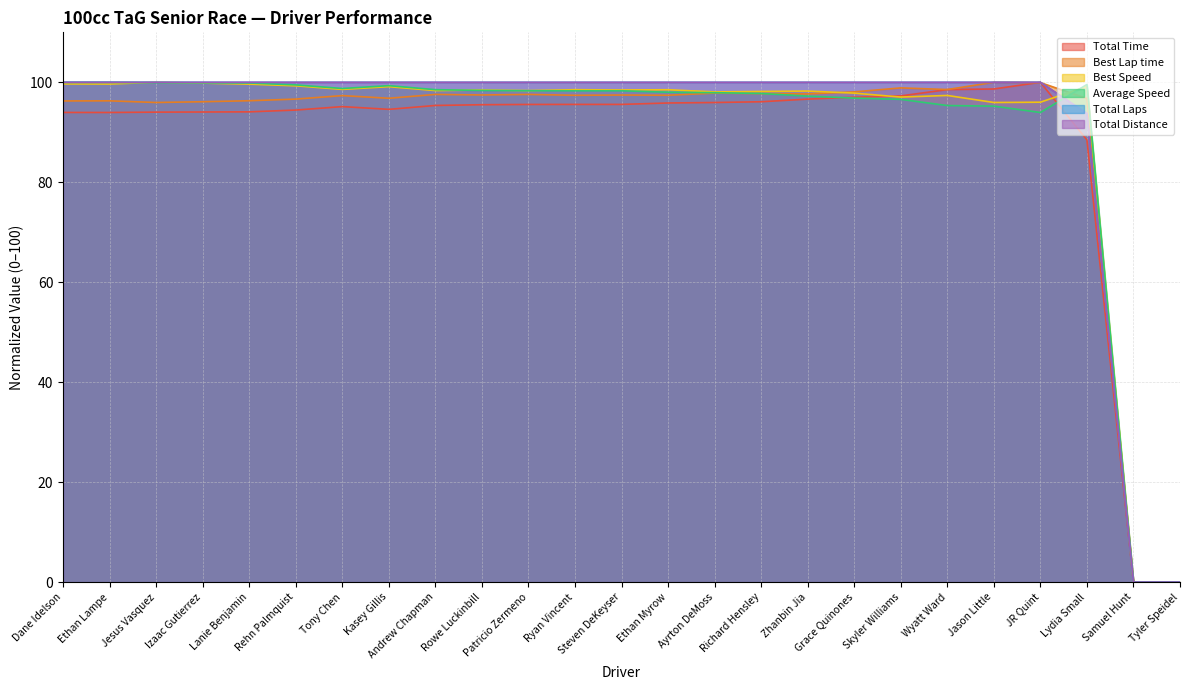

What is the average value of the Best Speed series?

90.6